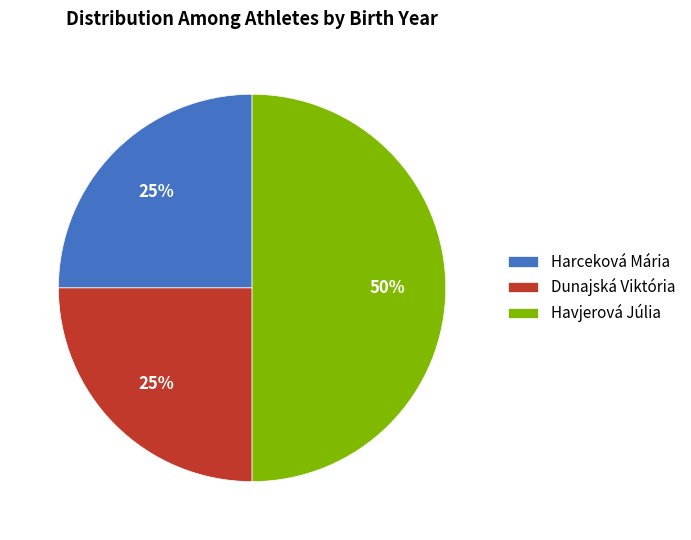

Which has a higher value, Harceková Mária or Havjerová Júlia?

Havjerová Júlia